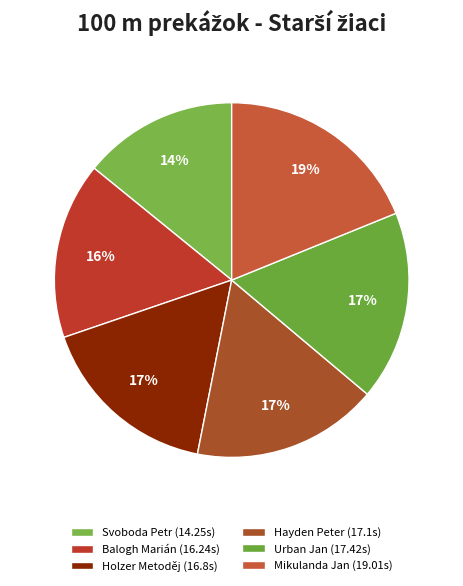

Does Balogh Marián represent more than half of the total?

No